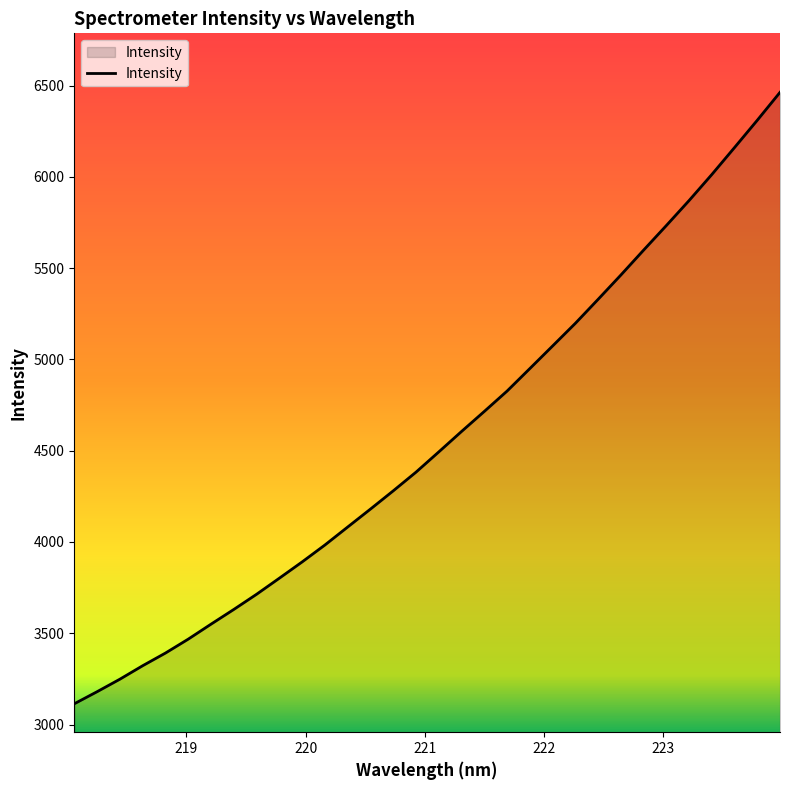

Does the chart display data point markers on the line(s)?

No